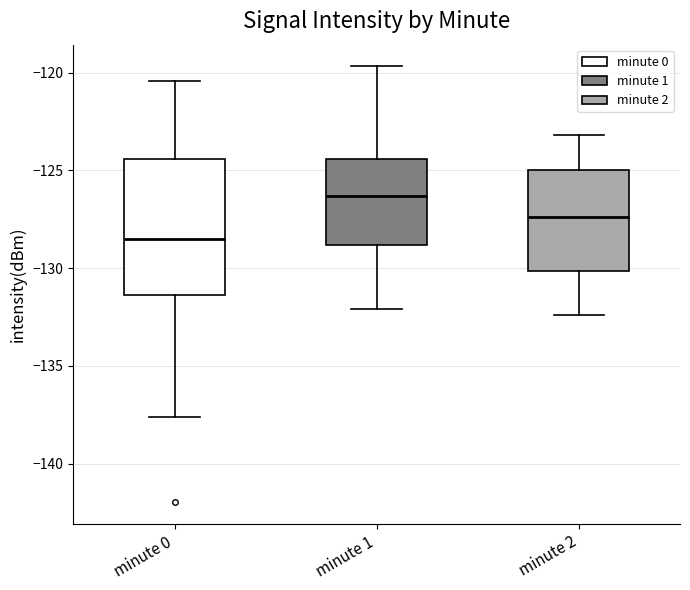

Where does the upper whisker of the box for minute 2 end on the y-axis? The values are not printed on the chart, so give them approximately, as read against the axis.

-123.0